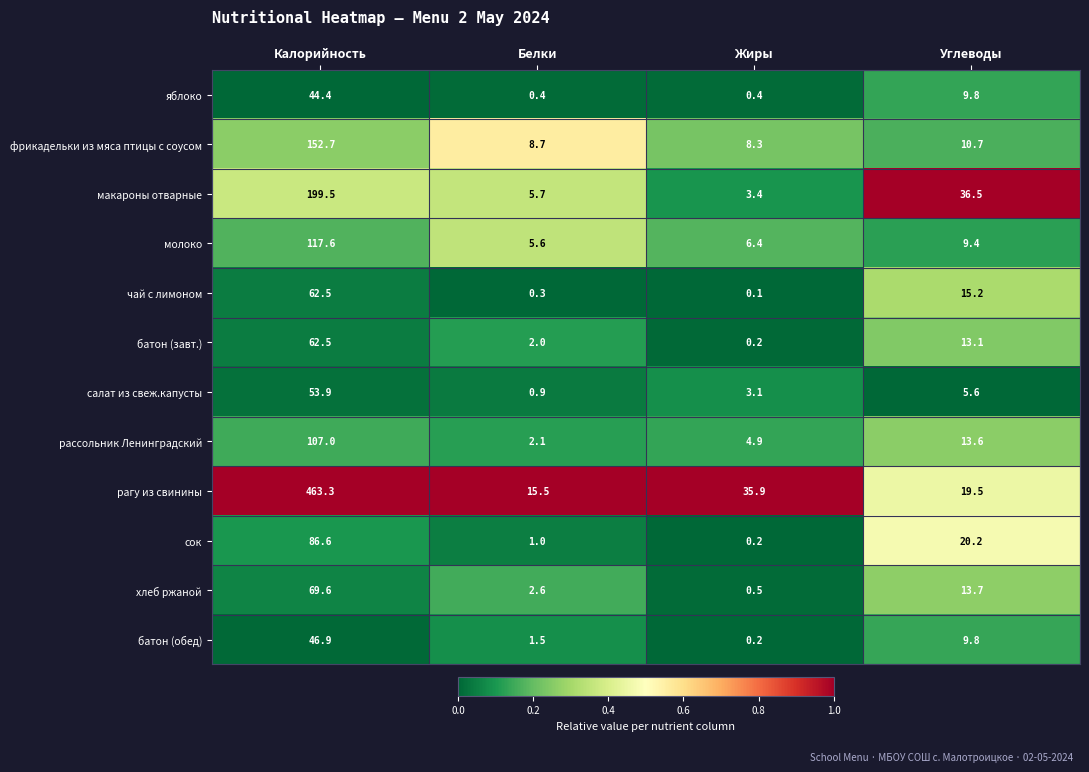

Which series changed the most between Калорийность and Углеводы?

рагу из свинины